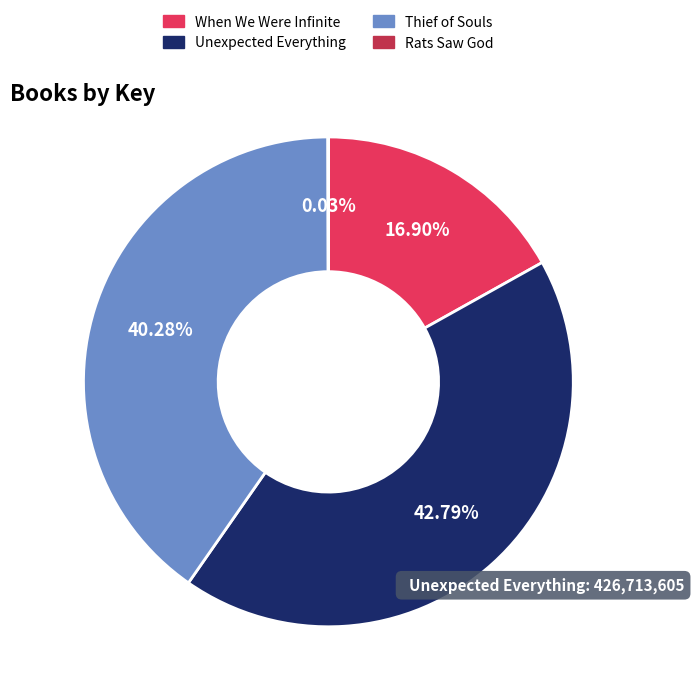

What is the largest slice in the pie chart?

Unexpected Everything